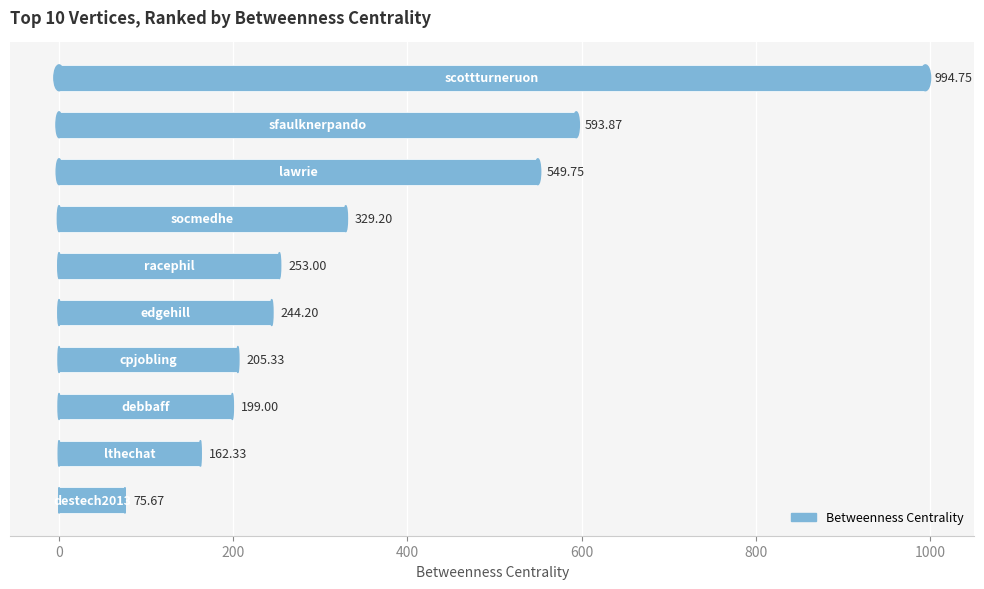

What is the difference between the maximum and minimum values?

919.1